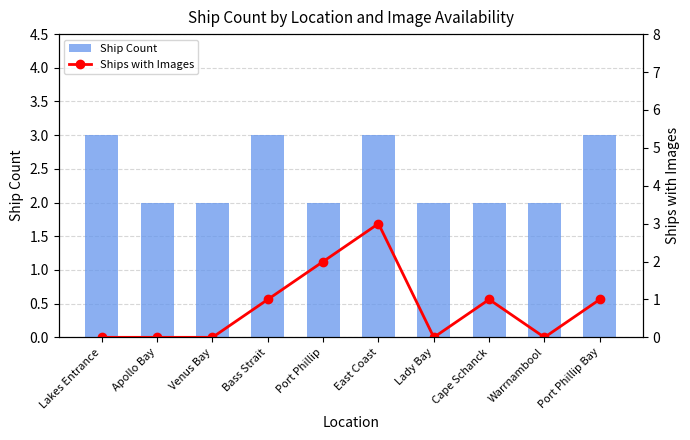

Is it true that Ships with Images equals 1 at Cape Schanck?

True